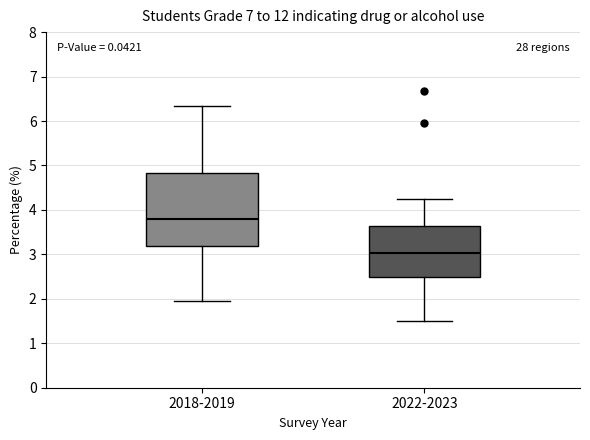

Where does the median line of the box for 2018-2019 sit on the y-axis? The values are not printed on the chart, so give them approximately, as read against the axis.

3.8